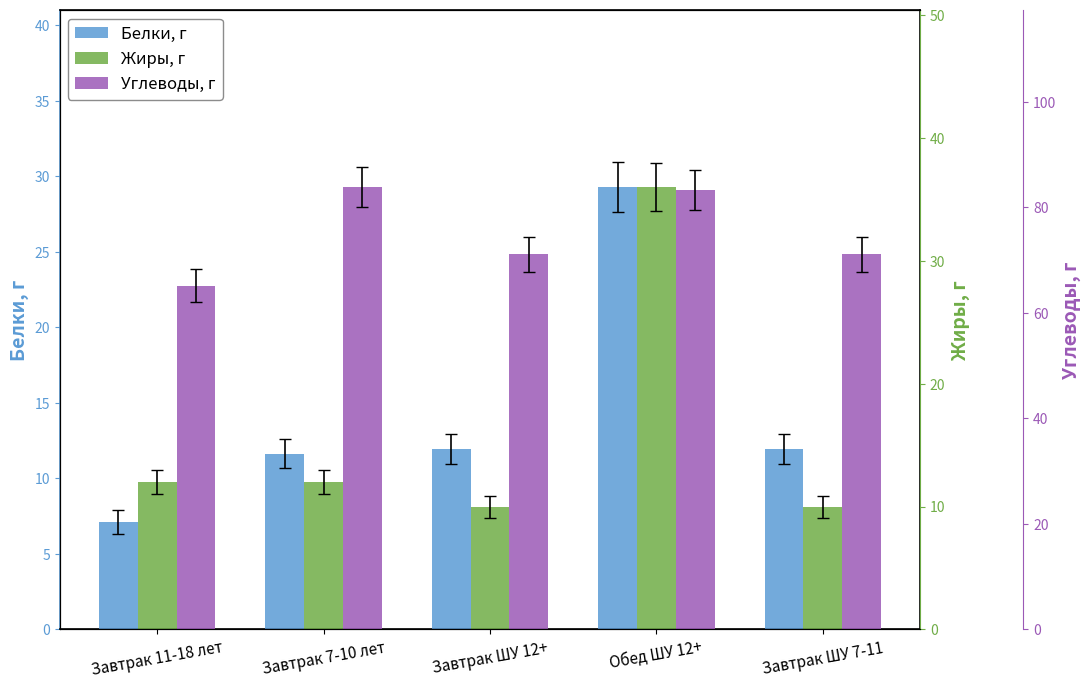

Is the value of Углеводы, г at Завтрак ШУ 12+ greater than the value of Жиры, г at Завтрак 11-18 лет?

Yes